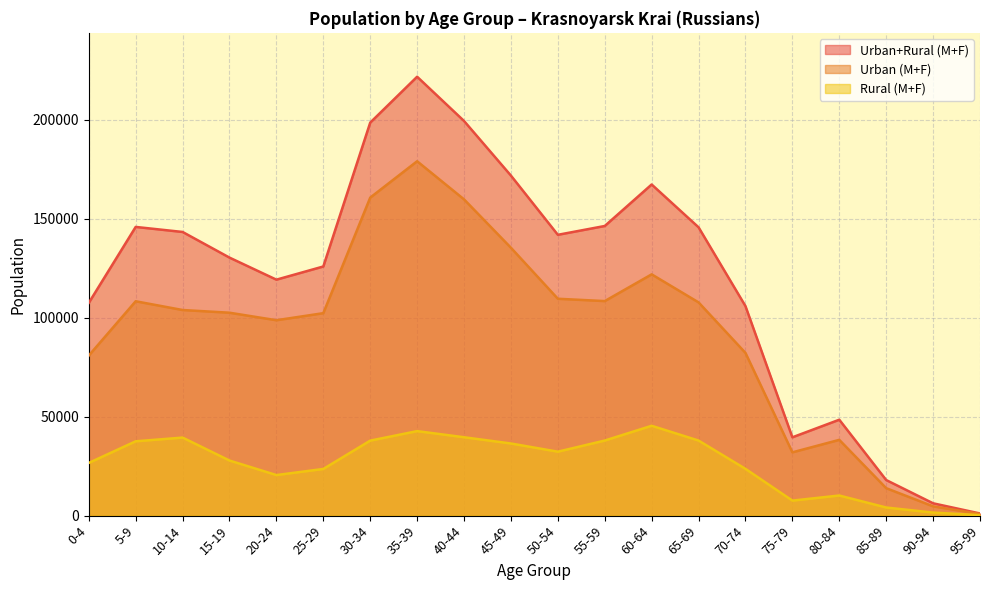

What is the average value of the Urban (M+F) series?

92495